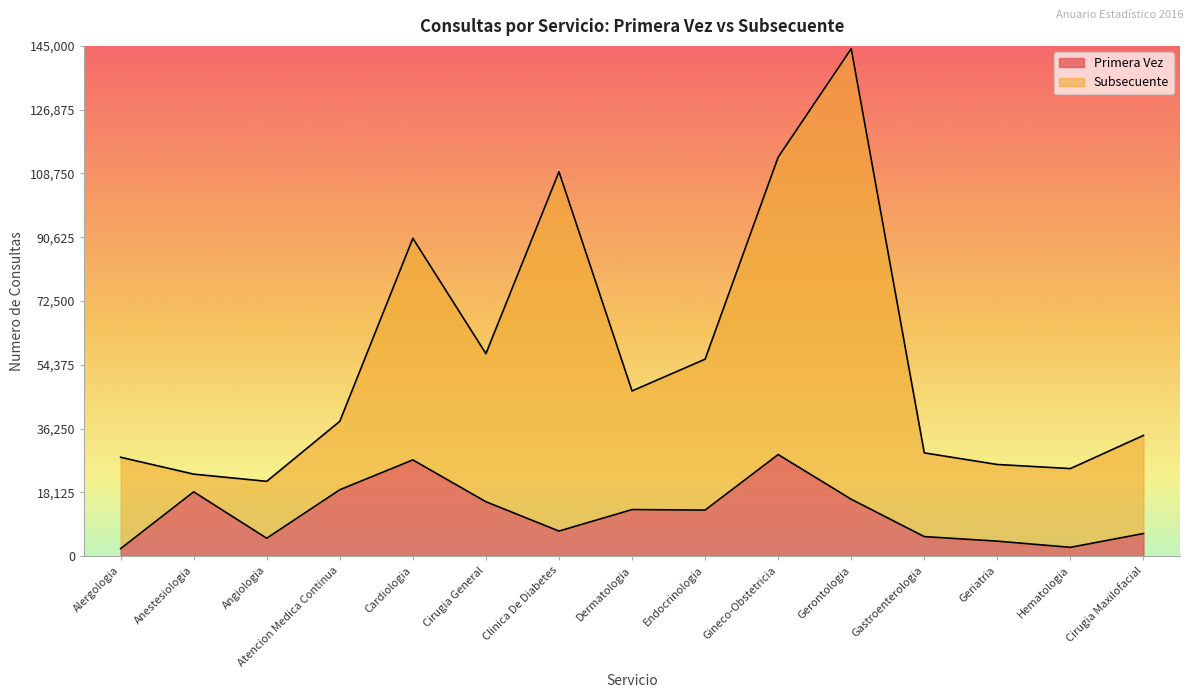

What is the highest value of the Primera Vez series?

28855